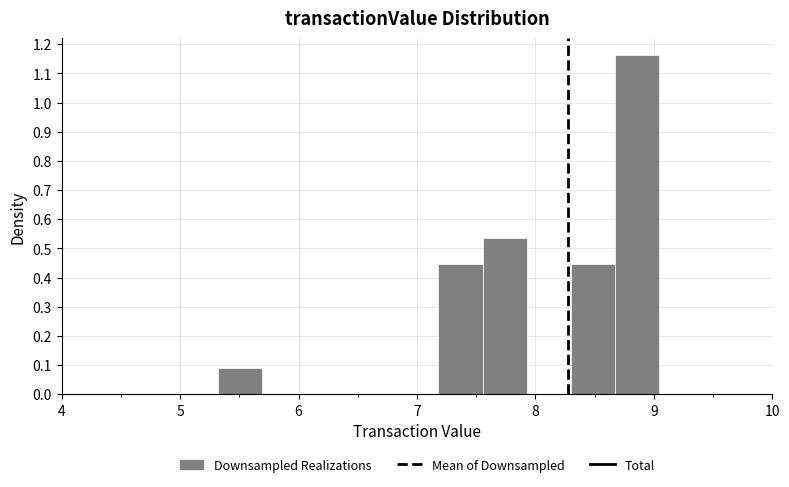

Read against the x-axis, roughly where is the centre of the tallest bar?

8.9